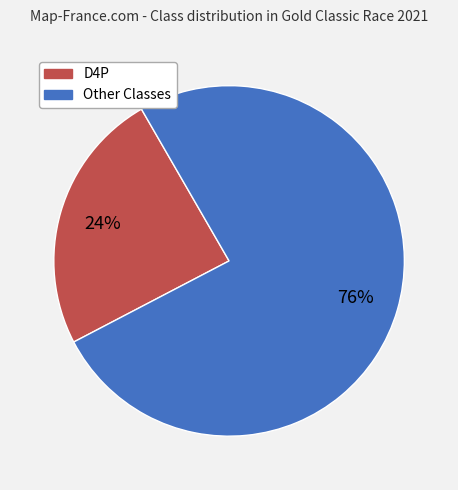

Is there a majority slice in this chart?

Yes